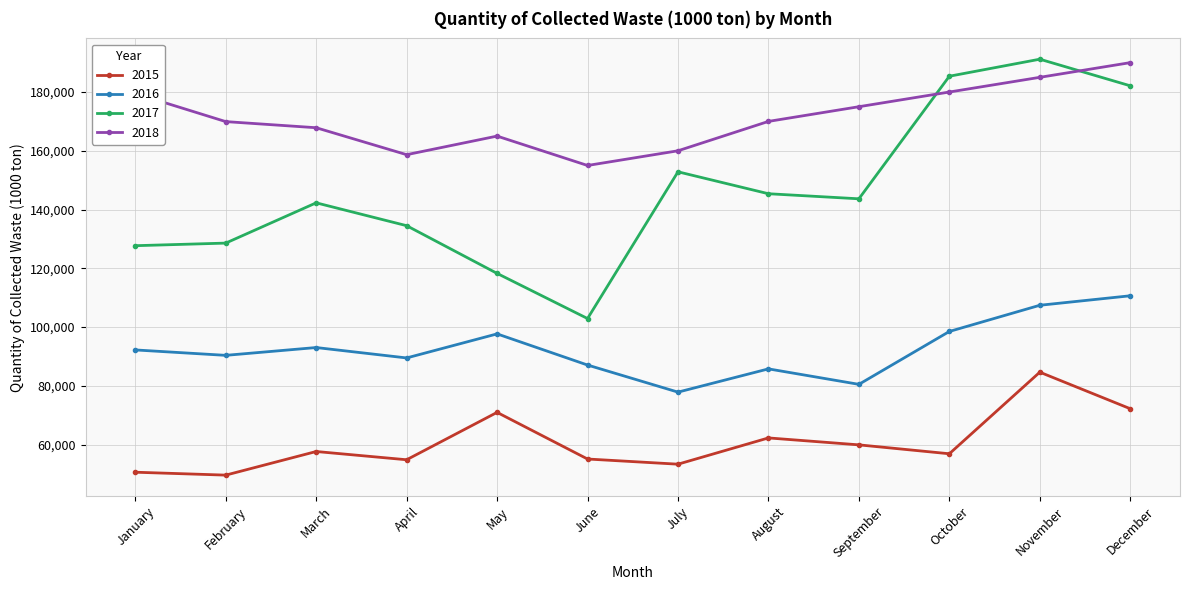

Which series changed the most between May and December?

2017